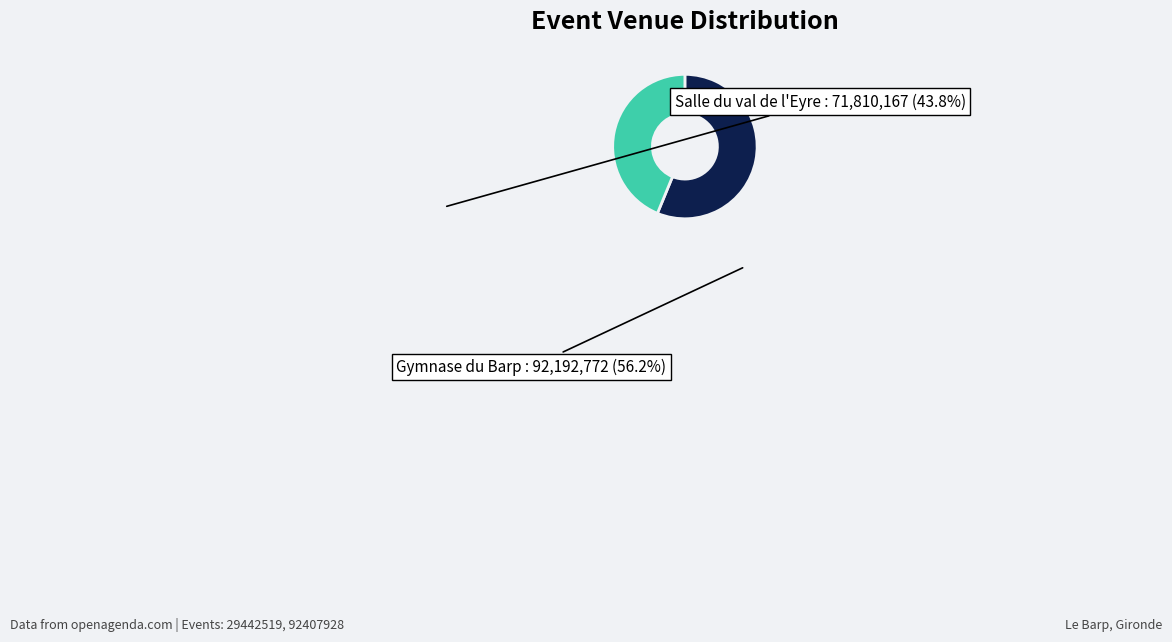

Does any single category account for the majority?

Yes